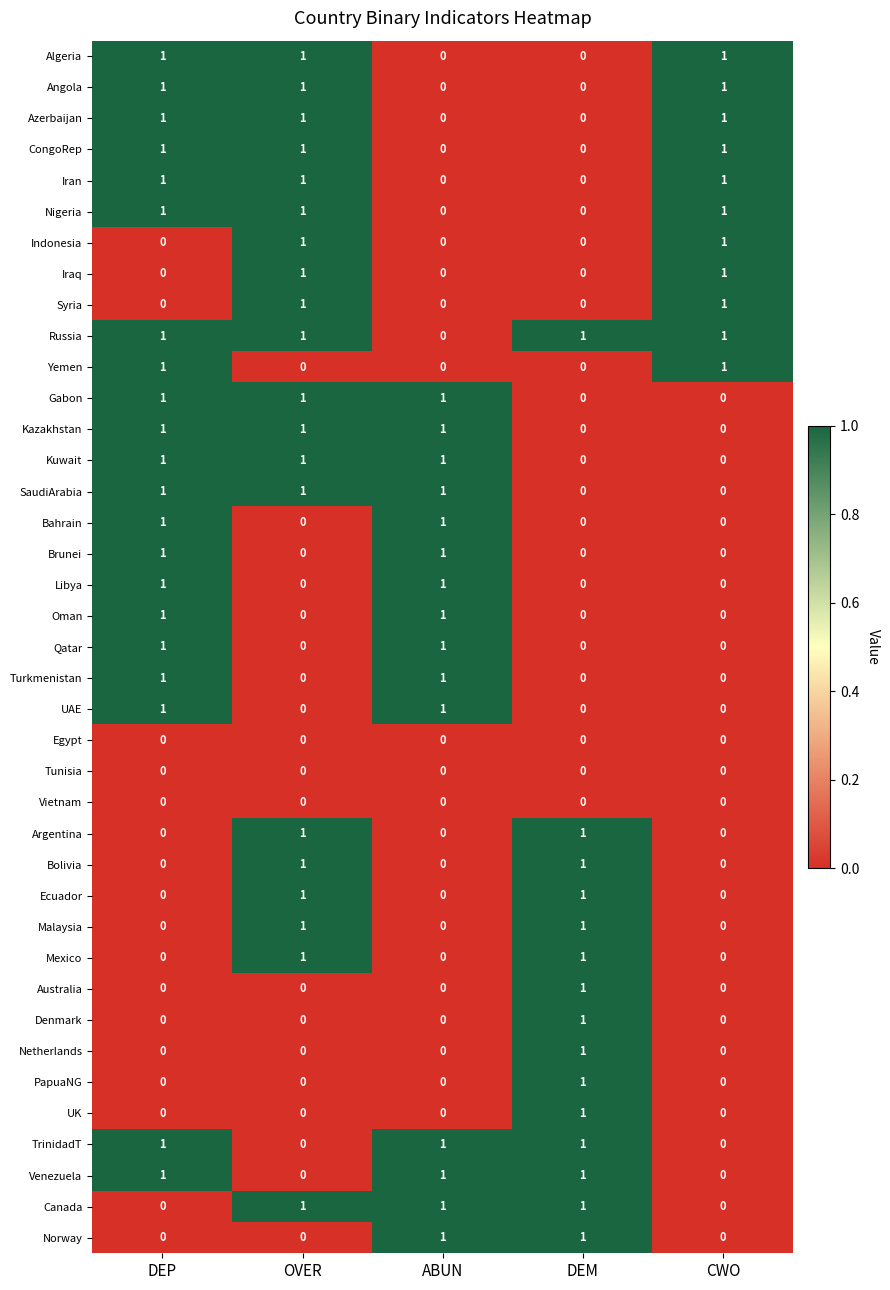

At how many categories does at least one series exceed 0?

5